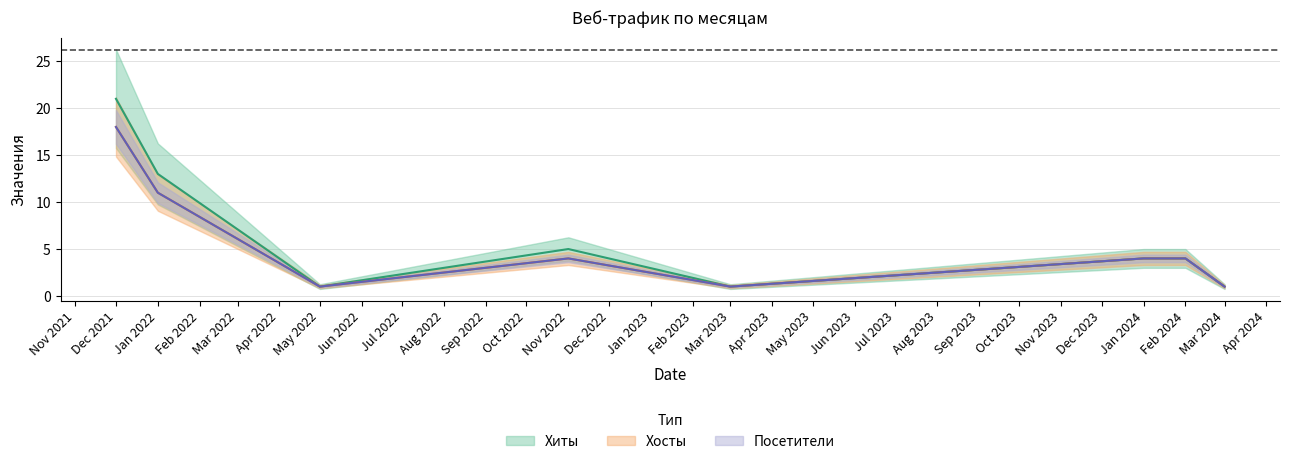

Which label corresponds to the largest value in the chart?

Dec 2021